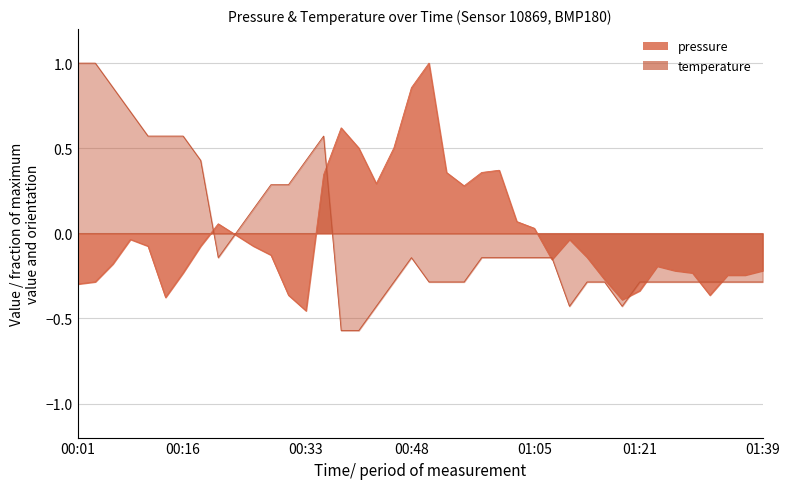

What position from the left is 00:48?

20